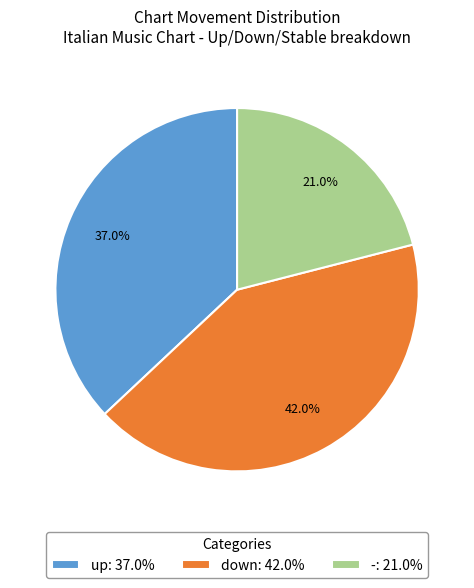

Does any single category account for the majority?

No